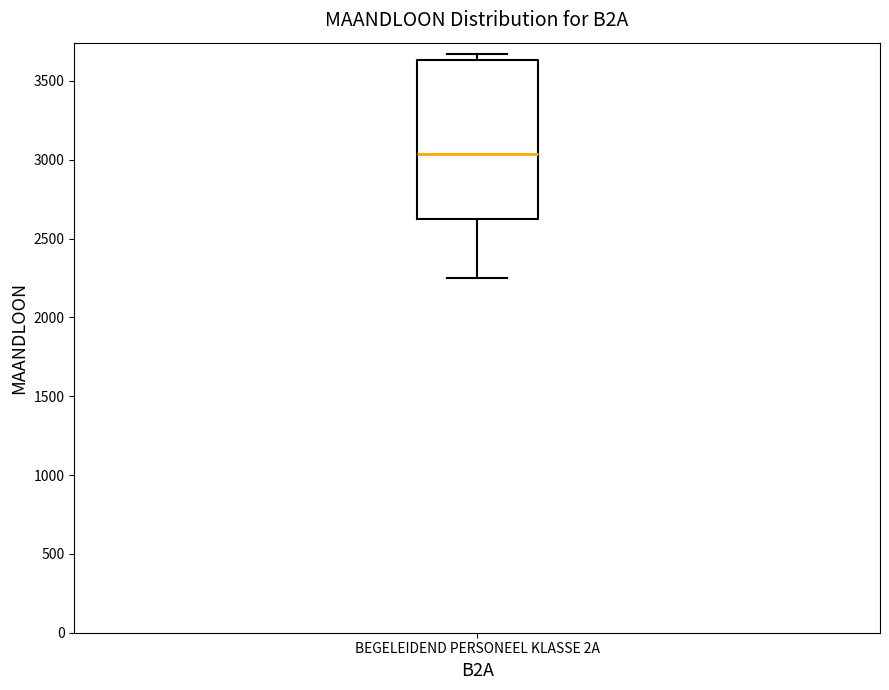

Where does the median line of the box for BEGELEIDEND PERSONEEL KLASSE 2A sit on the y-axis? The values are not printed on the chart, so give them approximately, as read against the axis.

3050